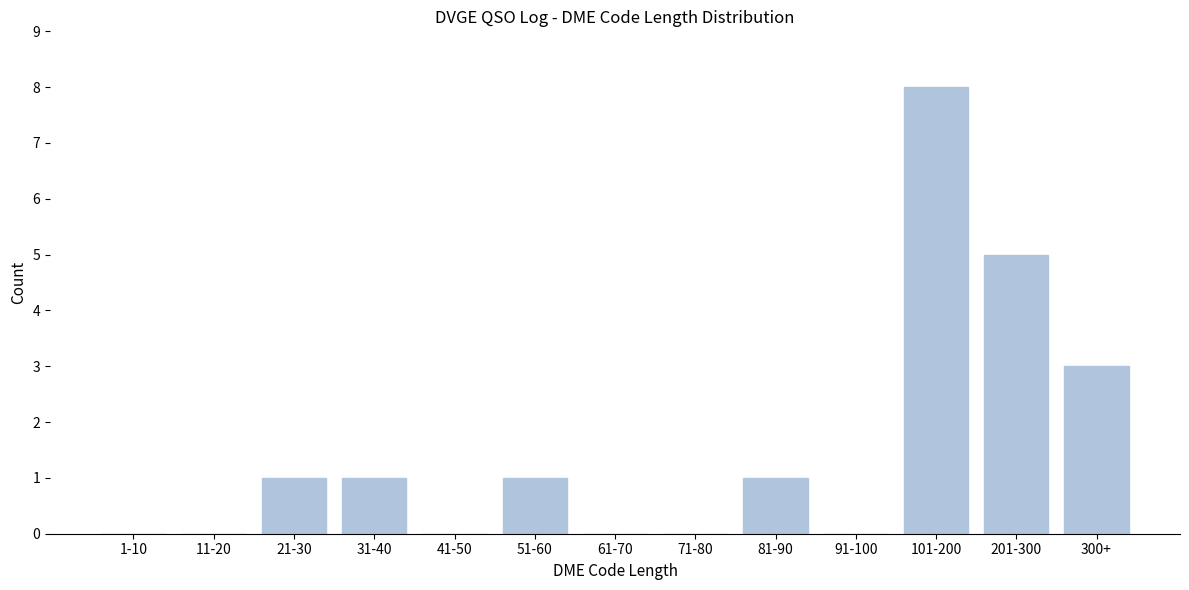

Reading left to right, transcribe all the data shown in this chart.

1-10=0	11-20=0	21-30=1	31-40=1	41-50=0	51-60=1	61-70=0	71-80=0	81-90=1	91-100=0	101-200=8	201-300=5	300+=3